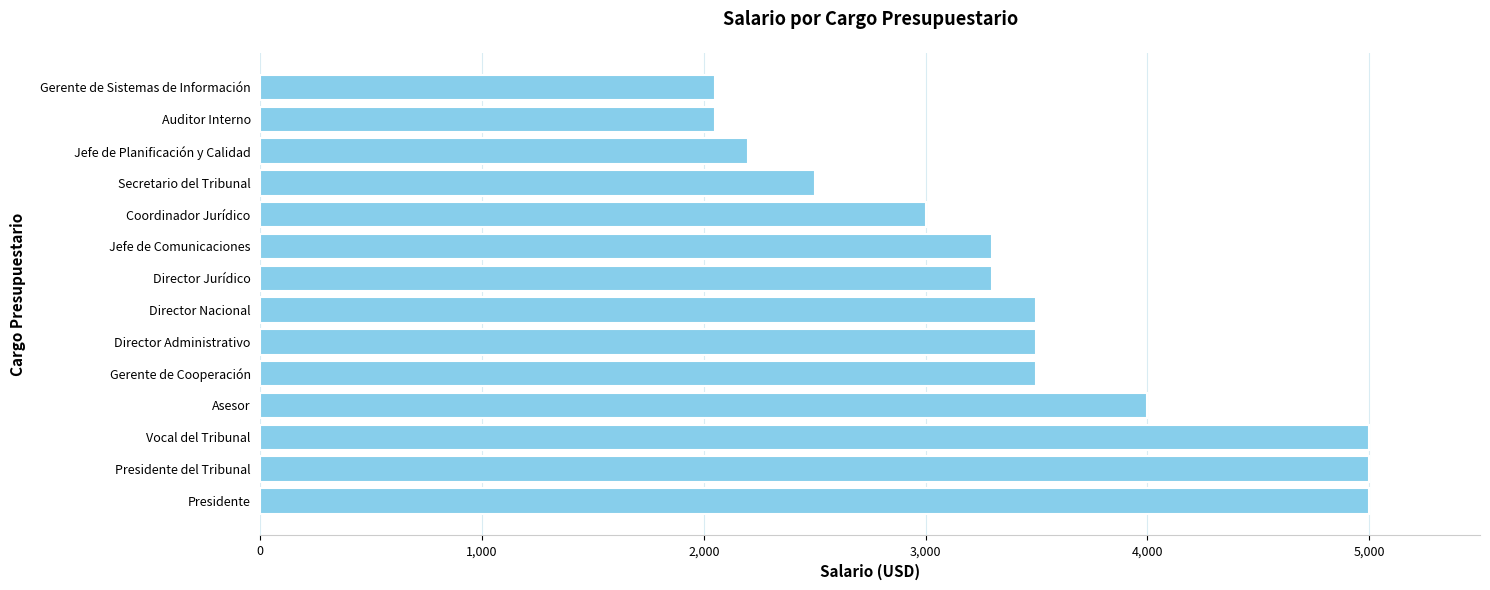

What is the change in value from Presidente del Tribunal to Auditor Interno?

-2950